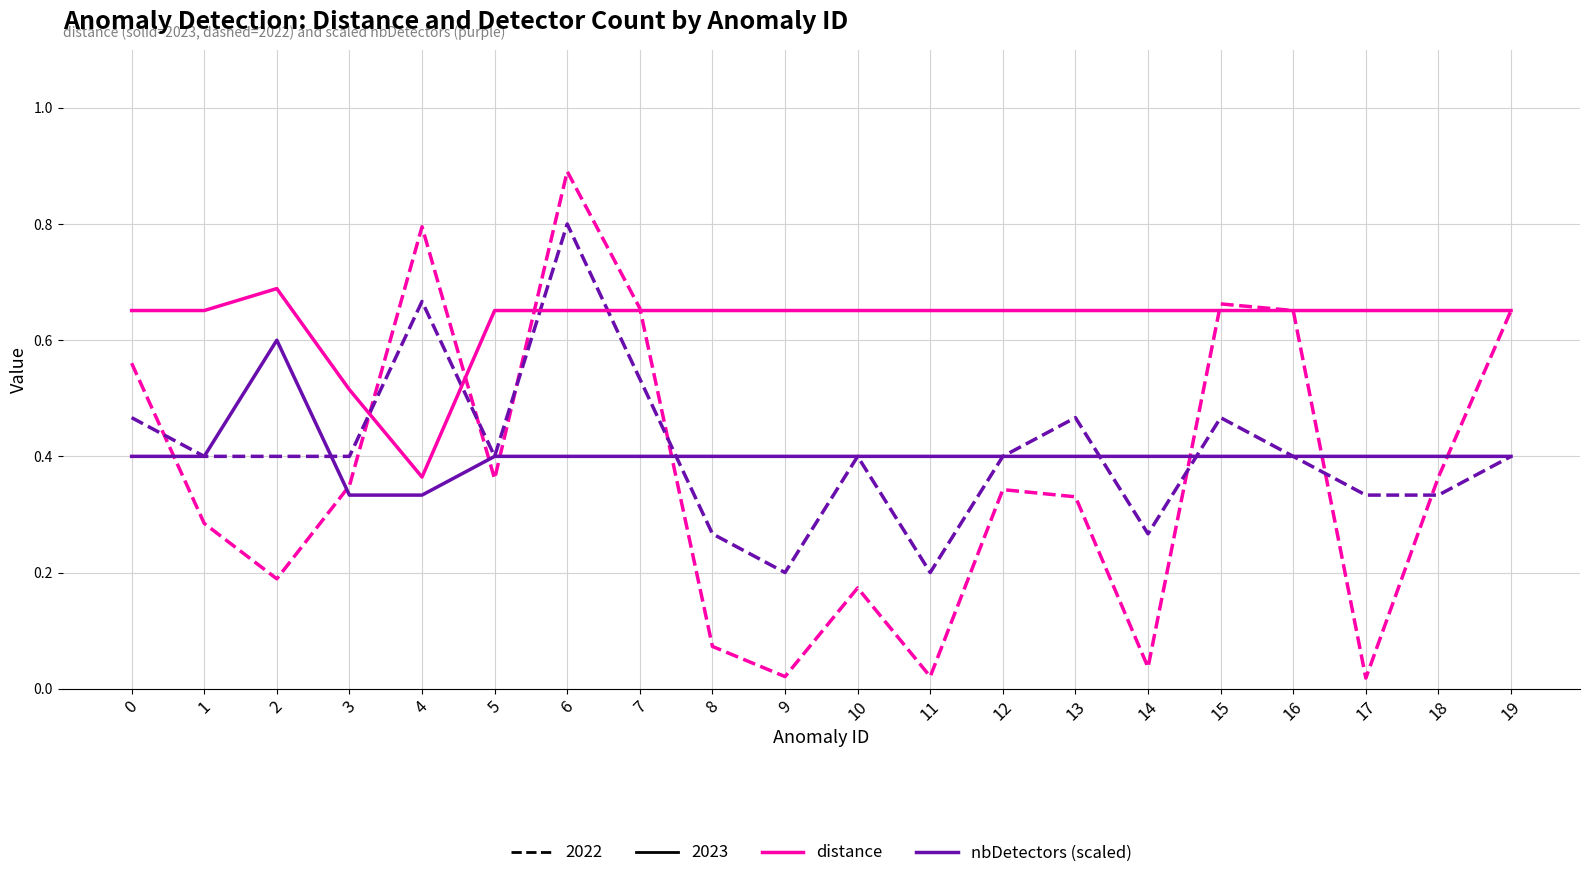

At which category is the sum across all series the highest?

6